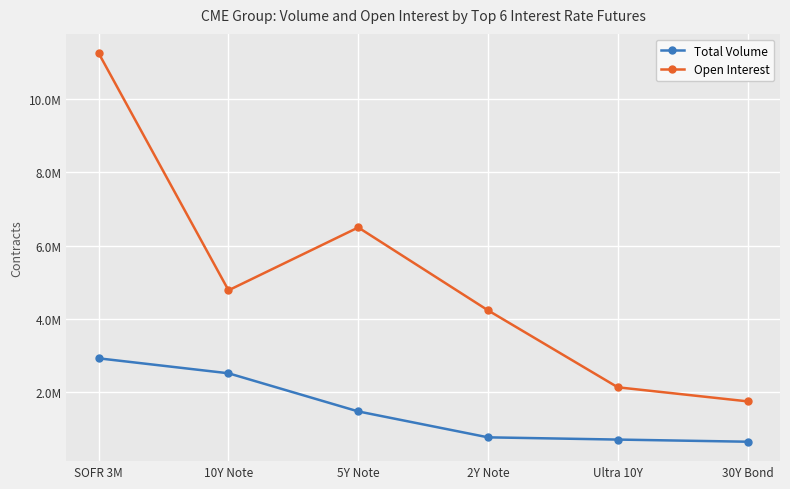

What are all the series names shown in the legend?

Total Volume, Open Interest